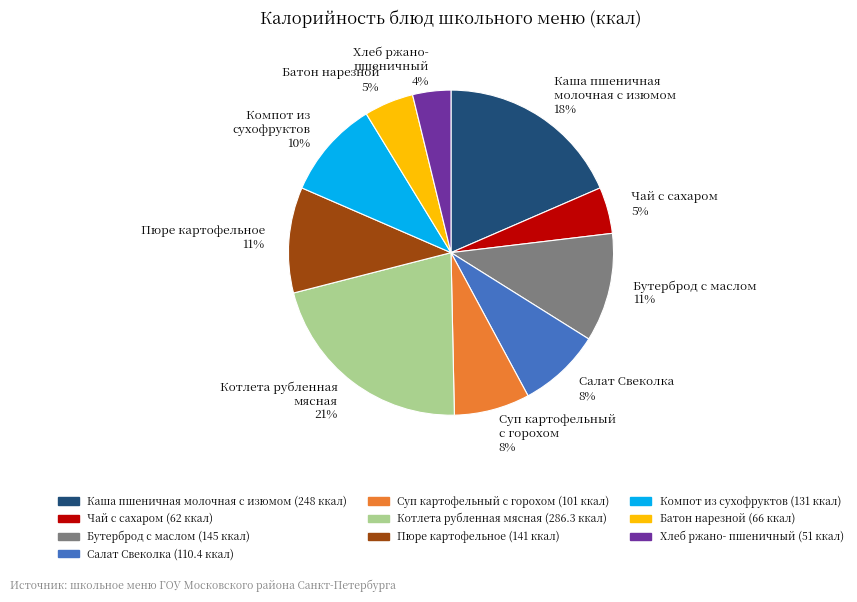

Between Батон нарезной (66 ккал) and Салат Свеколка (110.4 ккал), which is larger?

Салат Свеколка (110.4 ккал)